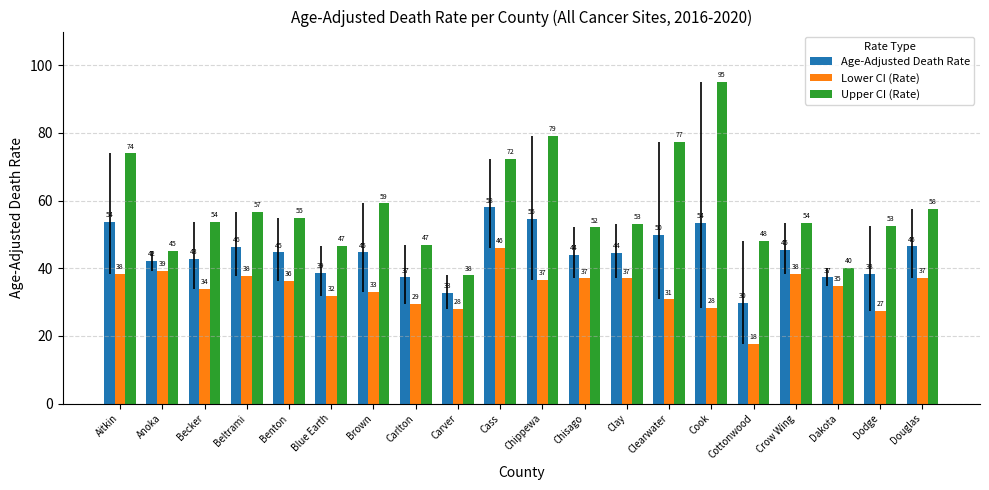

Does the chart contain stacked bars?

No